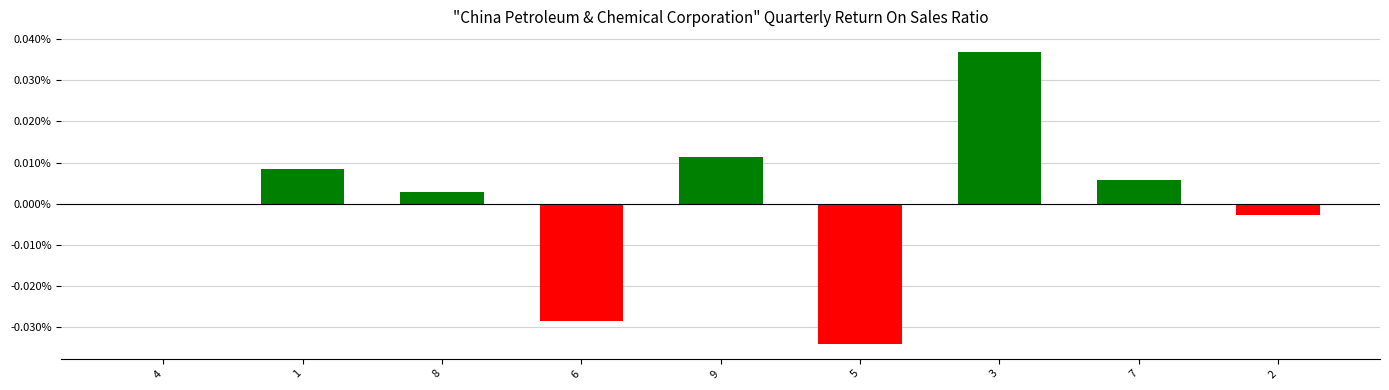

What is the label of the 1st bar from the right?

2